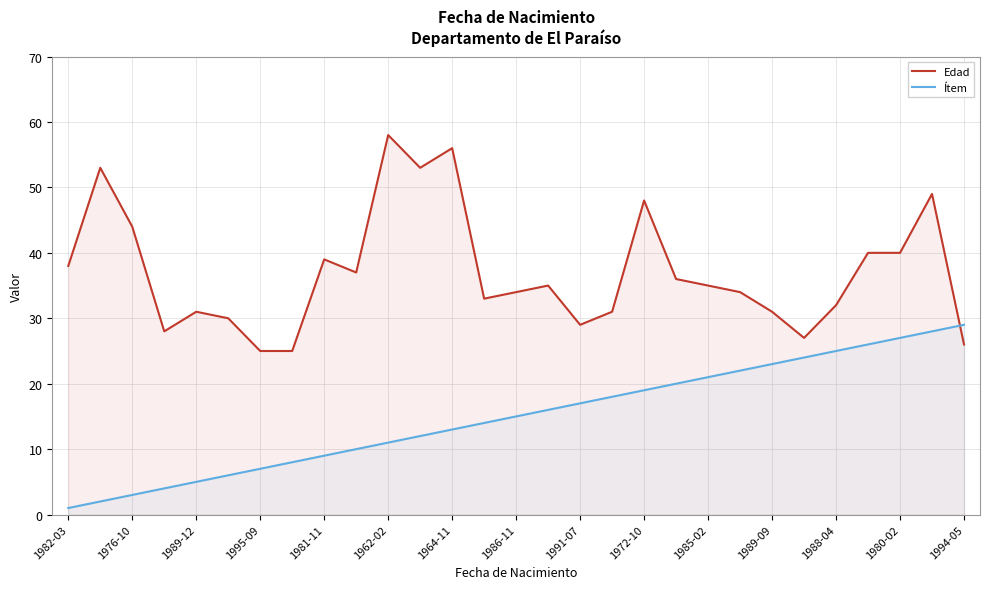

After their last crossing, which series has the higher values: Ítem or Edad?

Ítem